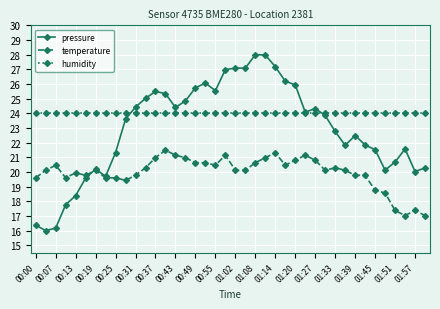

True or false: temperature has more than 0 points higher than both neighbors.

True